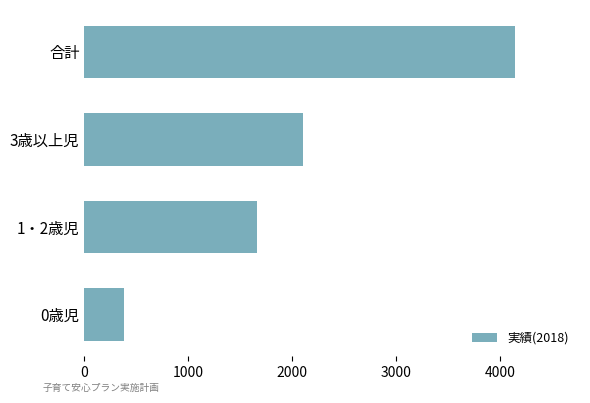

Which has a higher value, 0歳児 or 1・2歳児?

1・2歳児